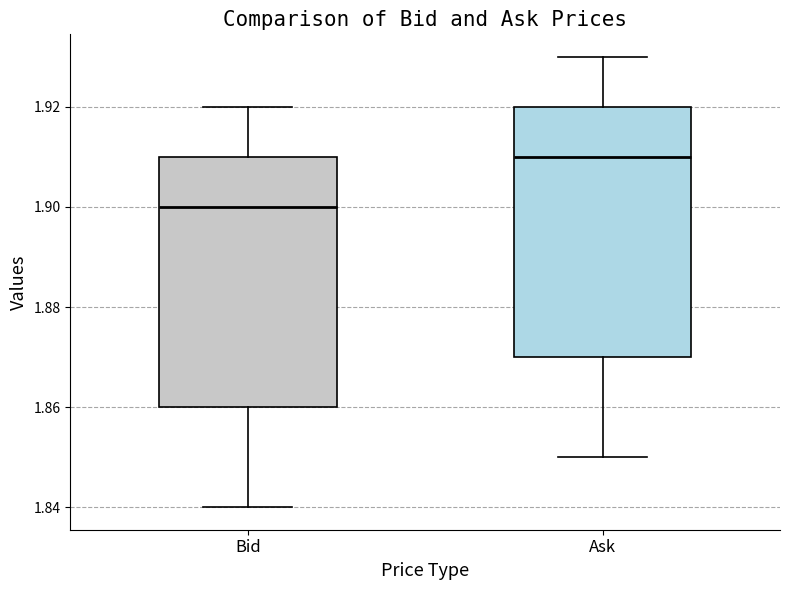

Which box's median line is the lowest?

Bid